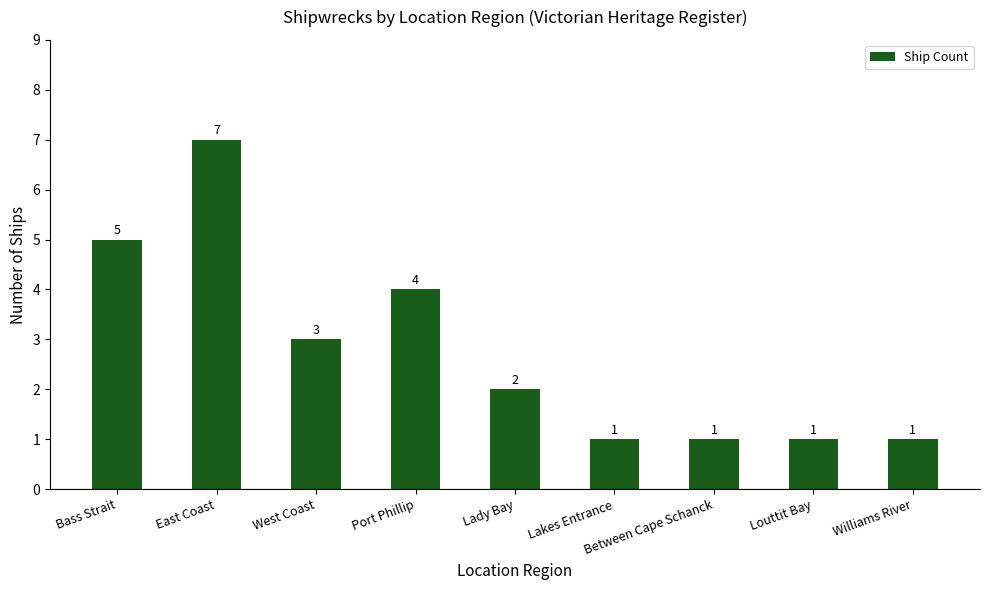

Where does the data first go above 2?

Bass Strait